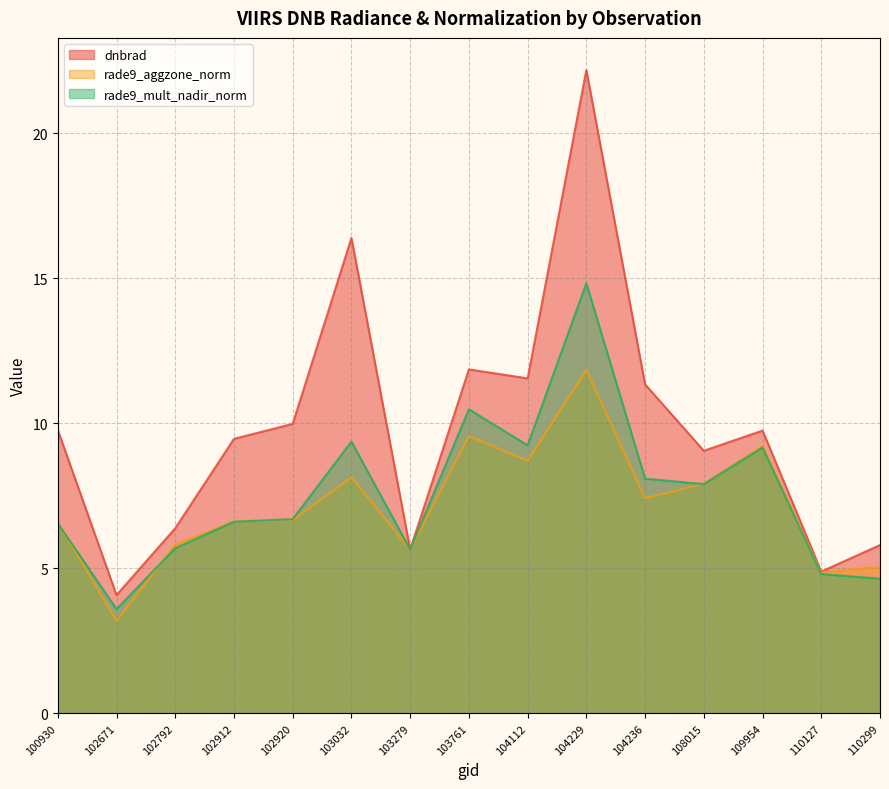

Which series has the largest total across all categories?

dnbrad